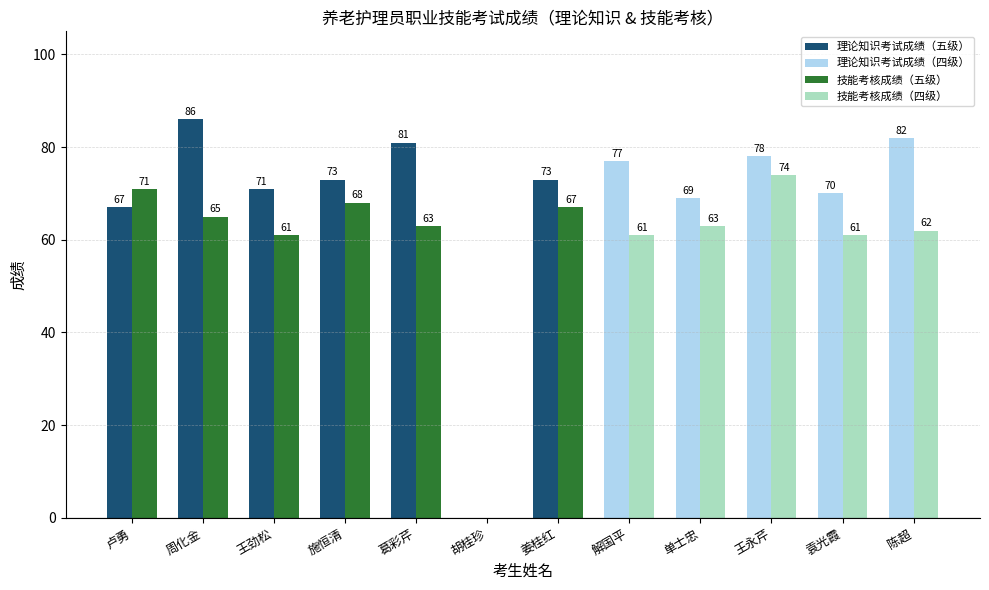

At which category does the chart reach its peak across all series?

周化金